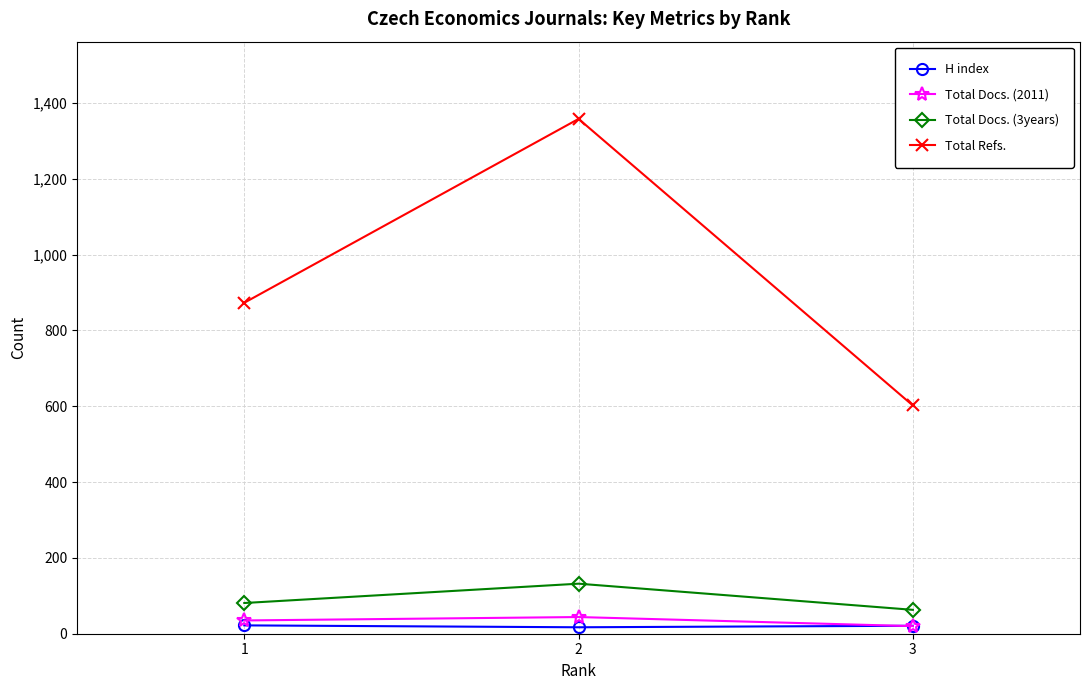

The value of Total Docs. (2011) at 2 is 44. True or false?

True